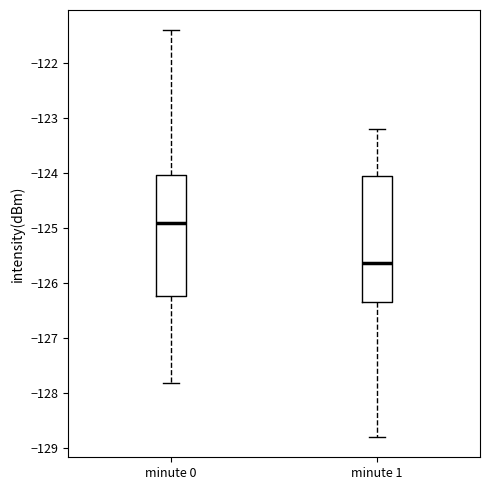

Reading left to right, read every box against the y-axis: the position of its median line, the range the box covers, and the ends of its whiskers. The values are not printed on the chart, so give them approximately, as read against the axis.

minute 0: median -124.9, box -126.2 to -124.0, whiskers -127.8 to -121.4
minute 1: median -125.6, box -126.3 to -124.1, whiskers -128.8 to -123.2